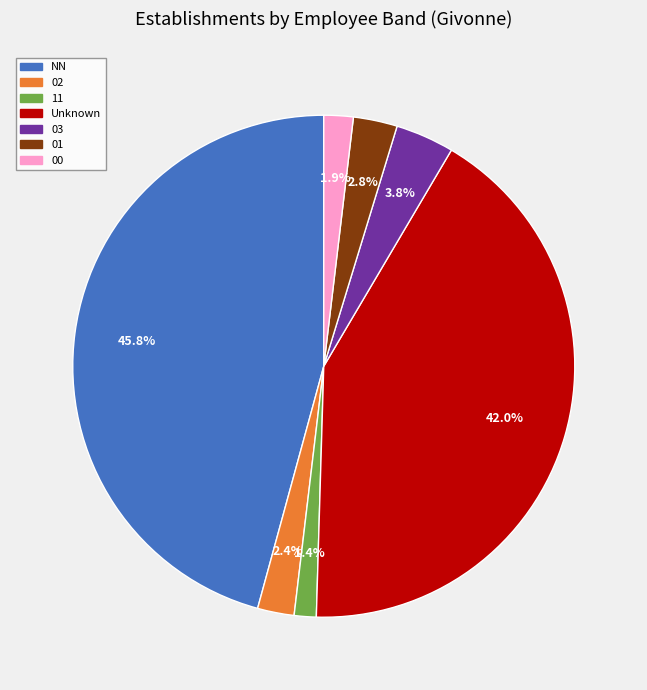

Which has a higher value, 11 or Unknown?

Unknown